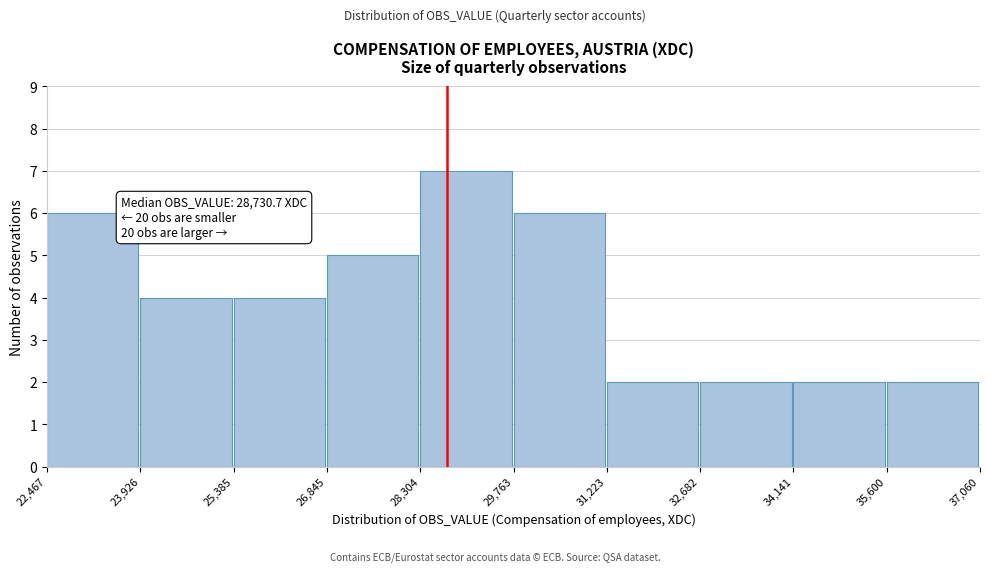

Over which range of the x-axis is the bar tallest?

28,304 to 29,763